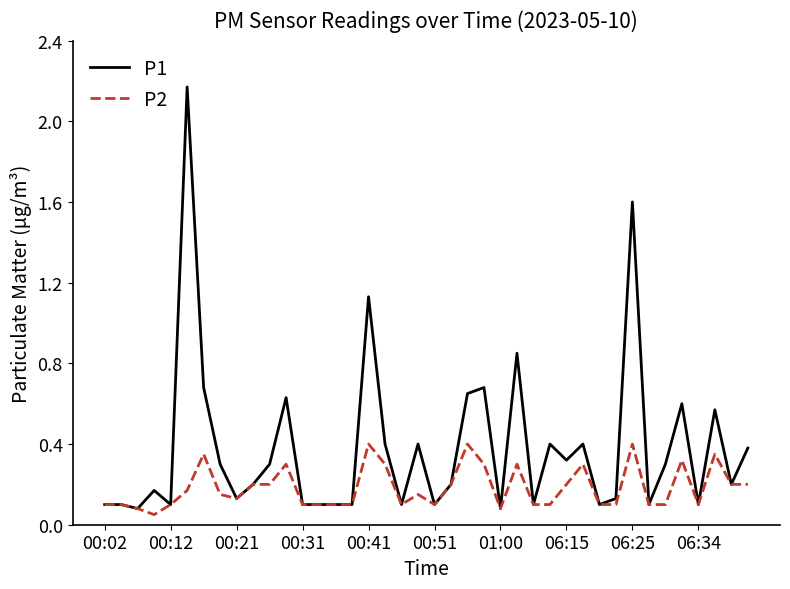

What is the maximum value for P2?

0.4